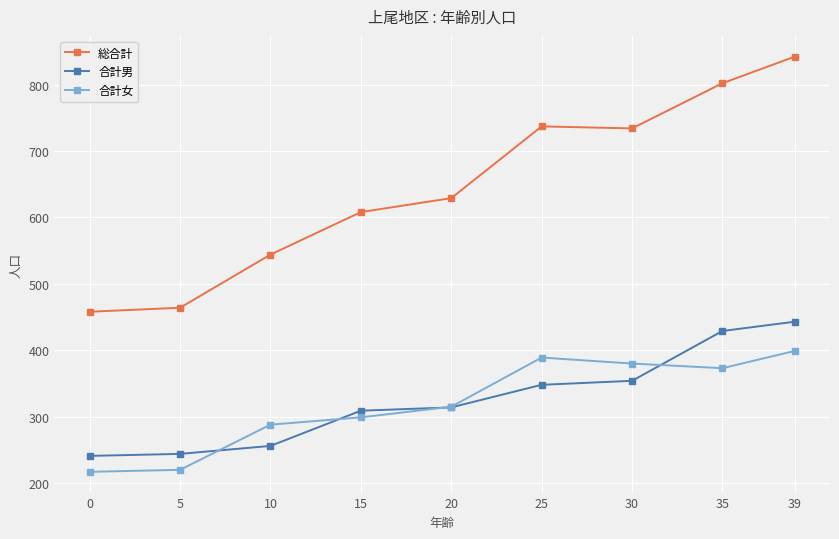

What is the difference between the maximum and minimum values in the 合計女 series?

182